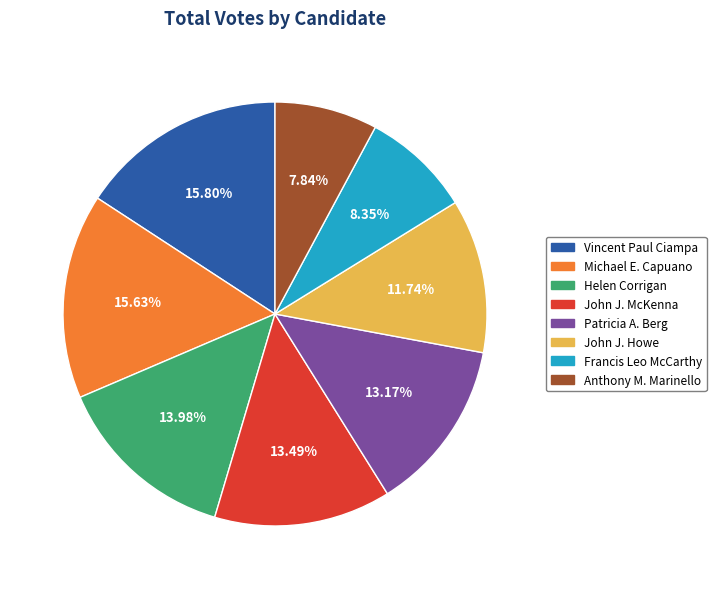

Do Francis Leo McCarthy and Anthony M. Marinello together represent more than half of the pie?

No